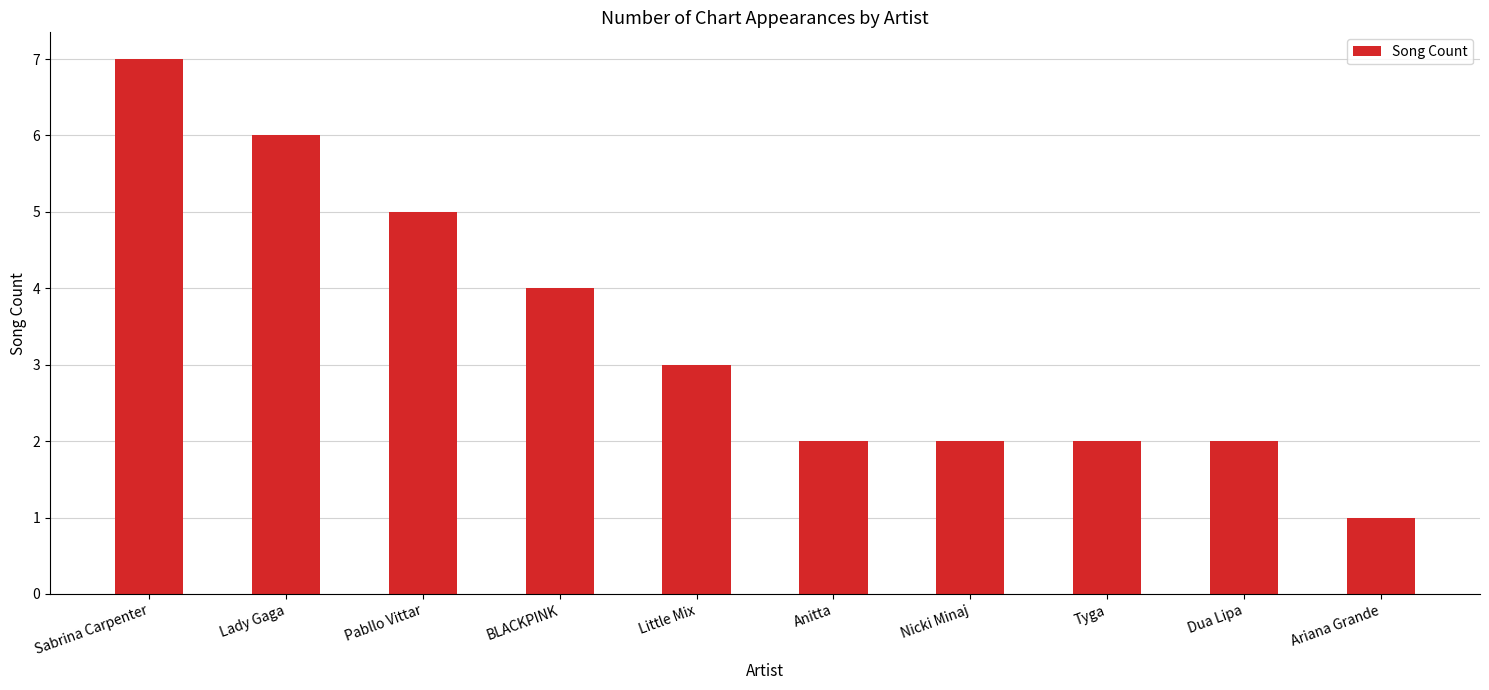

Read the value at BLACKPINK.

4